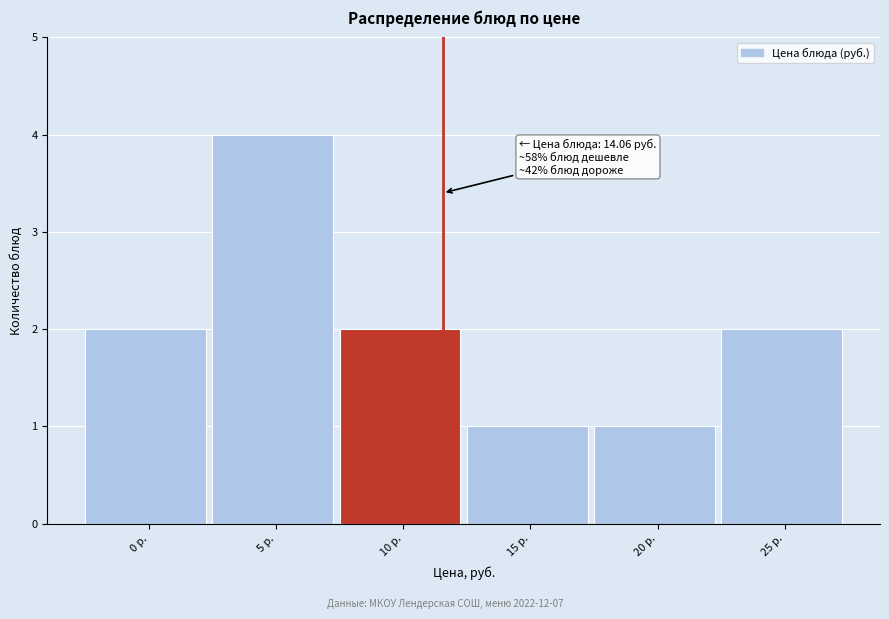

Reading right to left, transcribe all the data shown in this chart.

25 р.=2	20 р.=1	15 р.=1	10 р.=2	5 р.=4	0 р.=2